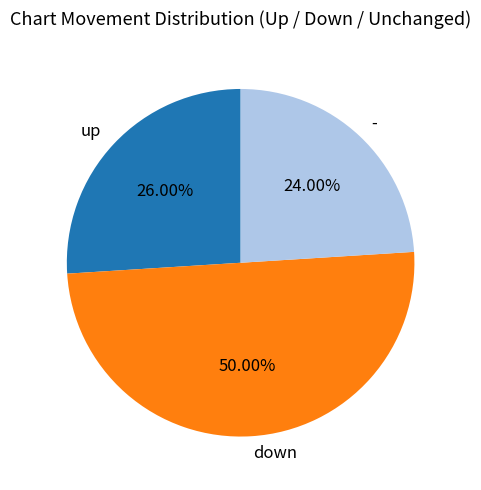

Is it true that - is 32% of the pie?

False